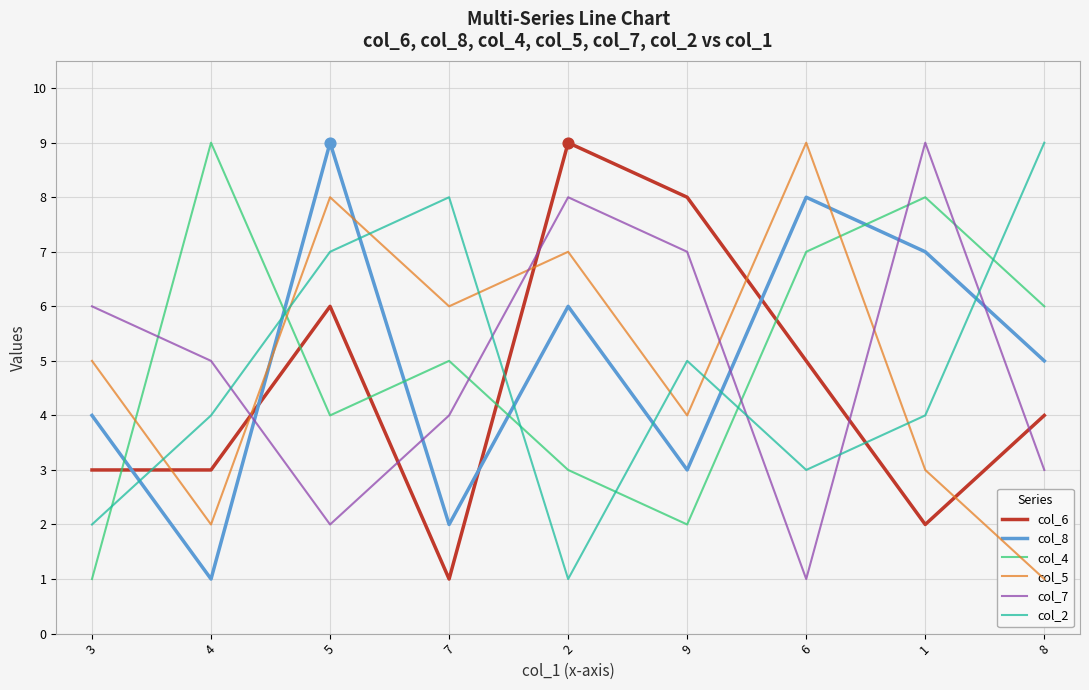

What are all the series names shown in the legend?

col_6, col_8, col_4, col_5, col_7, col_2